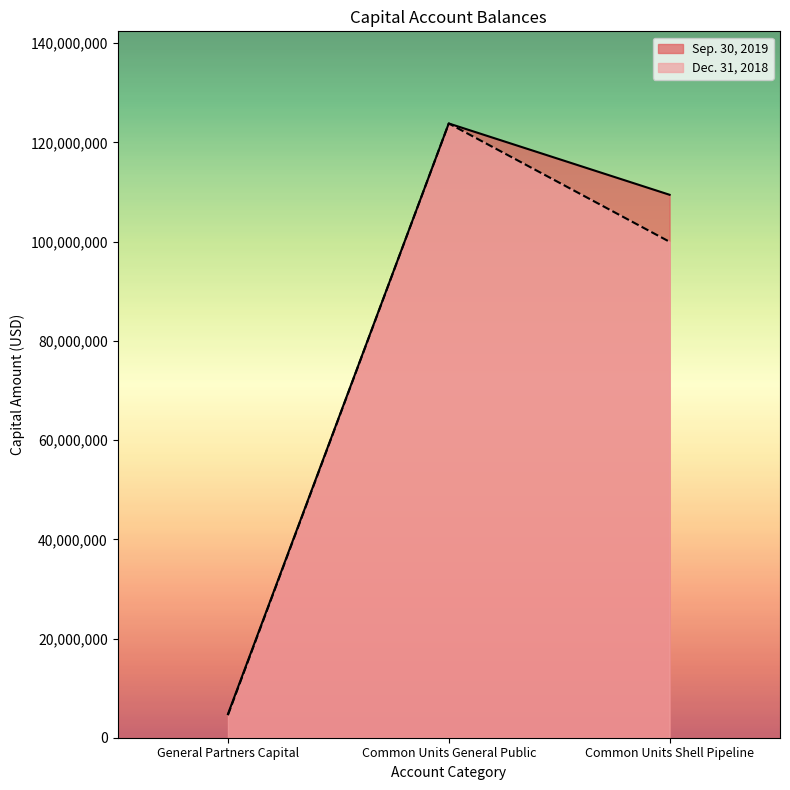

What is the difference between the Dec. 31, 2018 values at Common Units General Public and General Partners Capital?

119264645